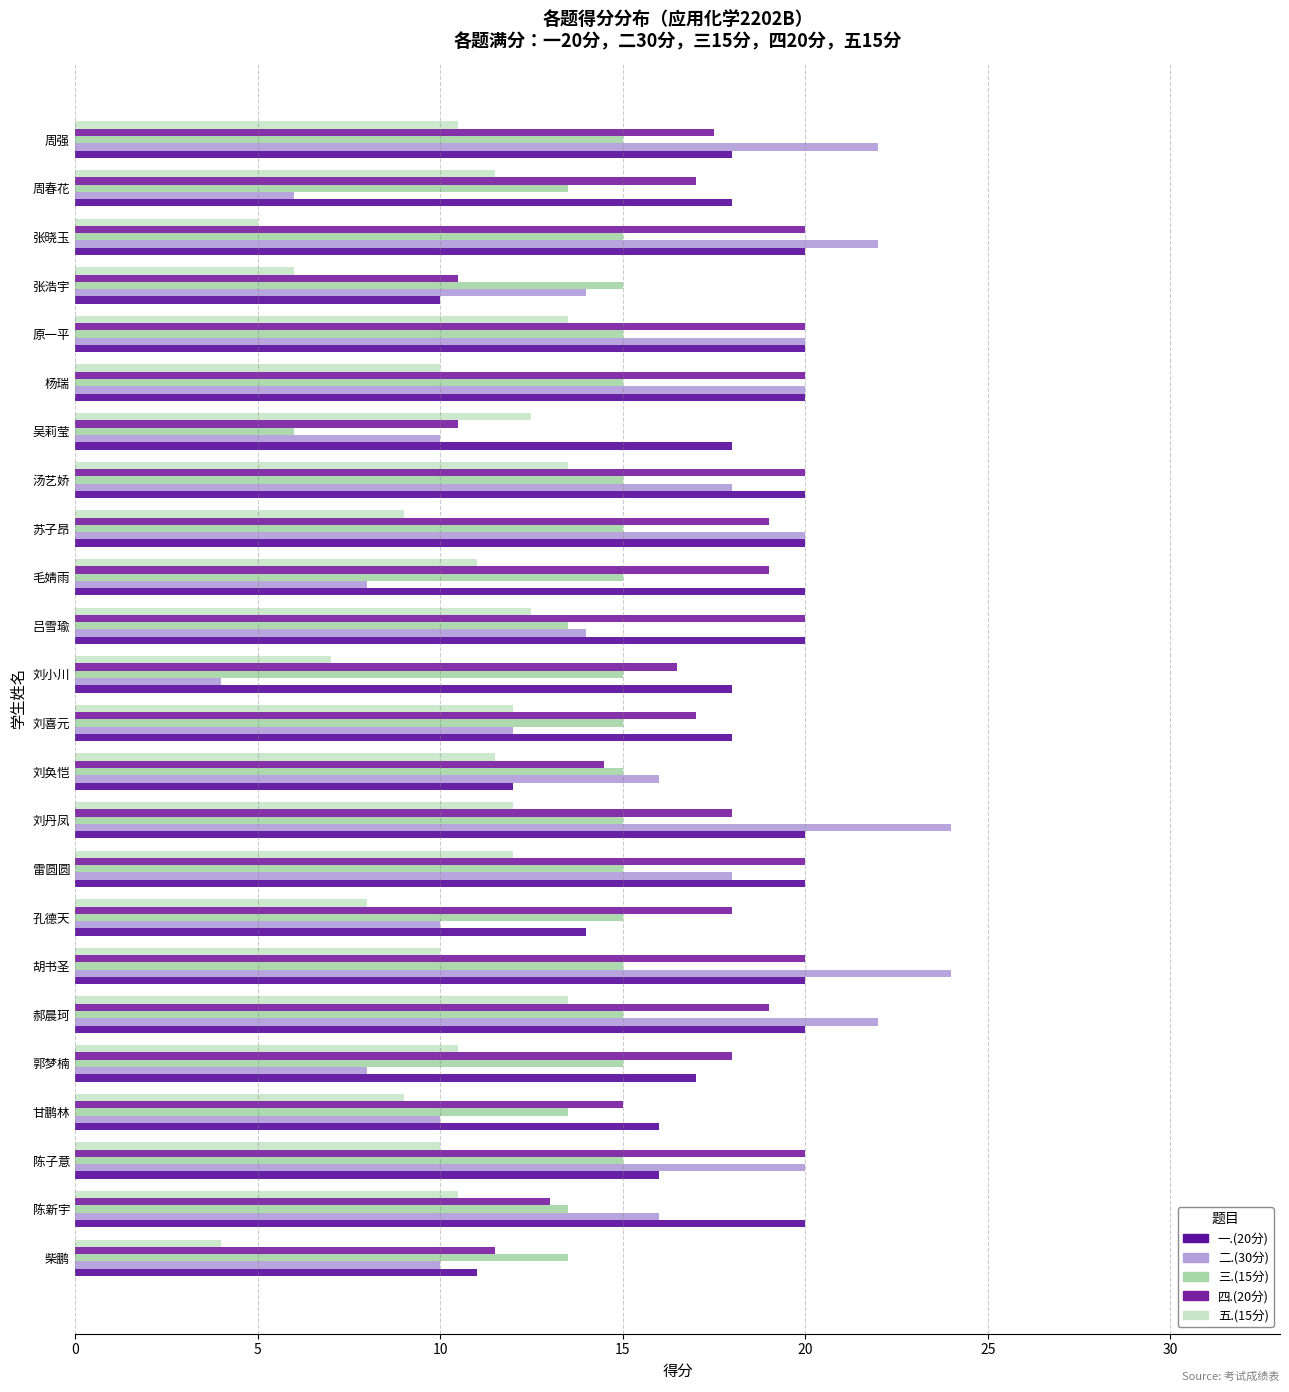

What is the difference between the second highest and second lowest values in the 三.(15分) series?

1.5